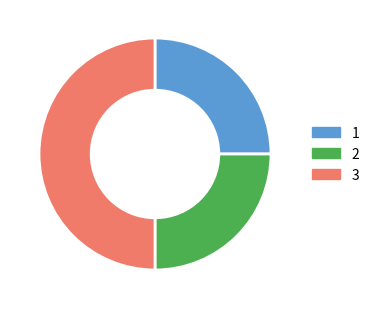

What is the largest slice in the pie chart?

3